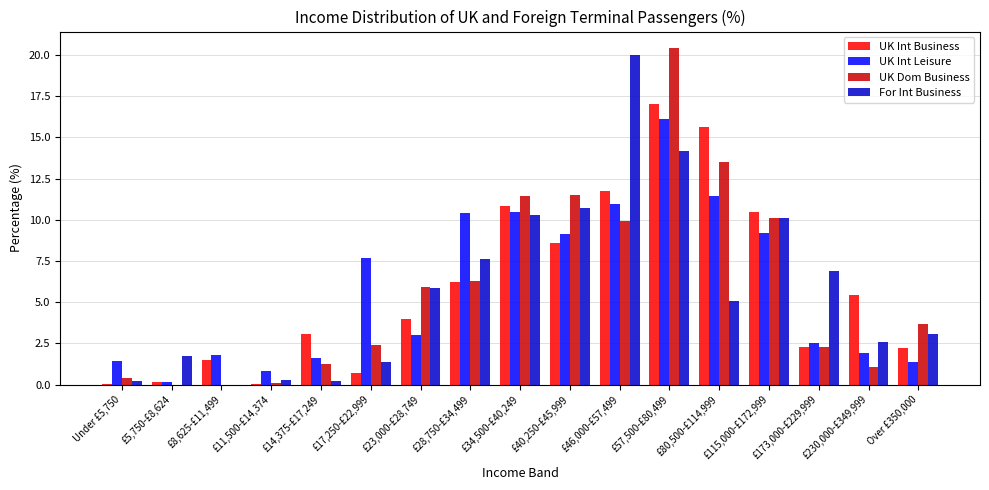

Between £23,000-£28,749 and £230,000-£349,999, which series saw the biggest shift?

UK Dom Business